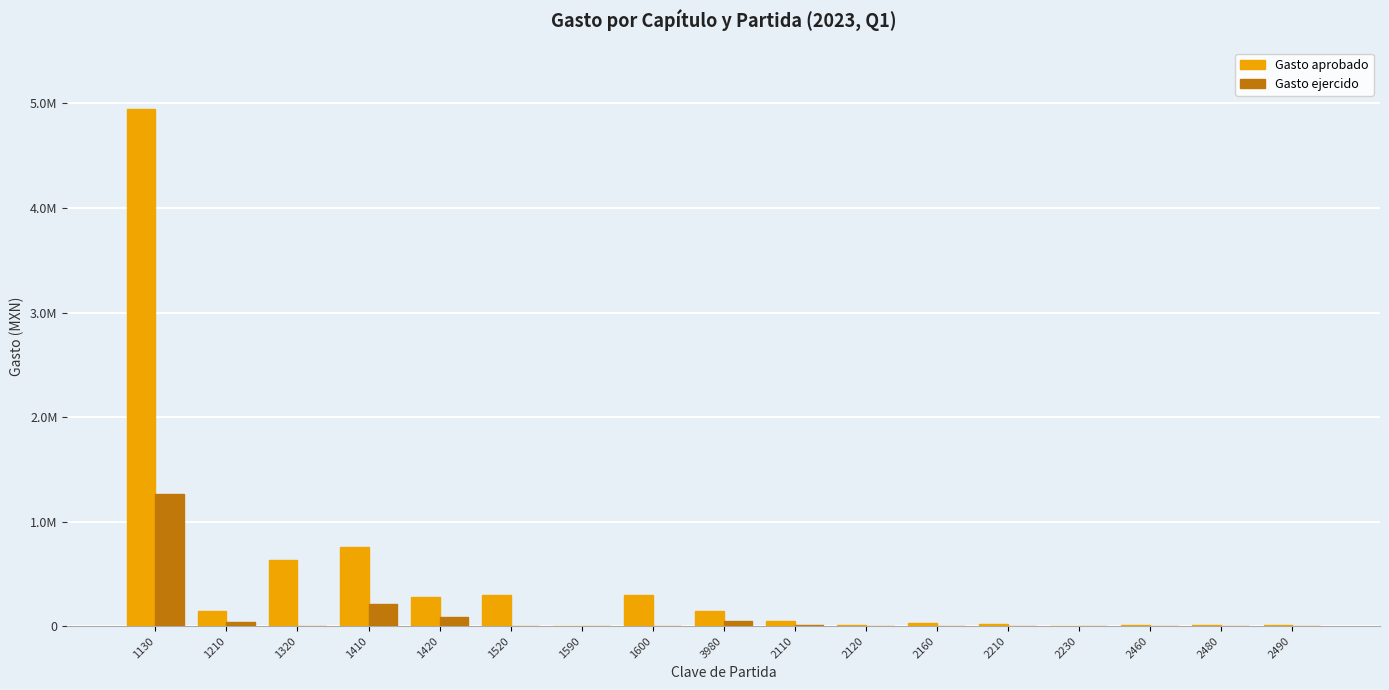

What is the average value of the Gasto aprobado series?

448951.1